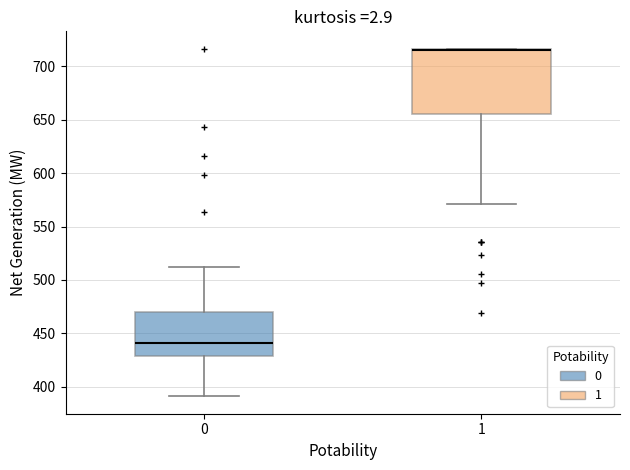

Reading left to right, read every box against the y-axis: the position of its median line, the range the box covers, and the ends of its whiskers. The values are not printed on the chart, so give them approximately, as read against the axis.

0: median 440, box 430 to 470, whiskers 390 to 510
1: median 715 (drawn on the box's upper edge), box 655 to 715, whiskers 570 to 715